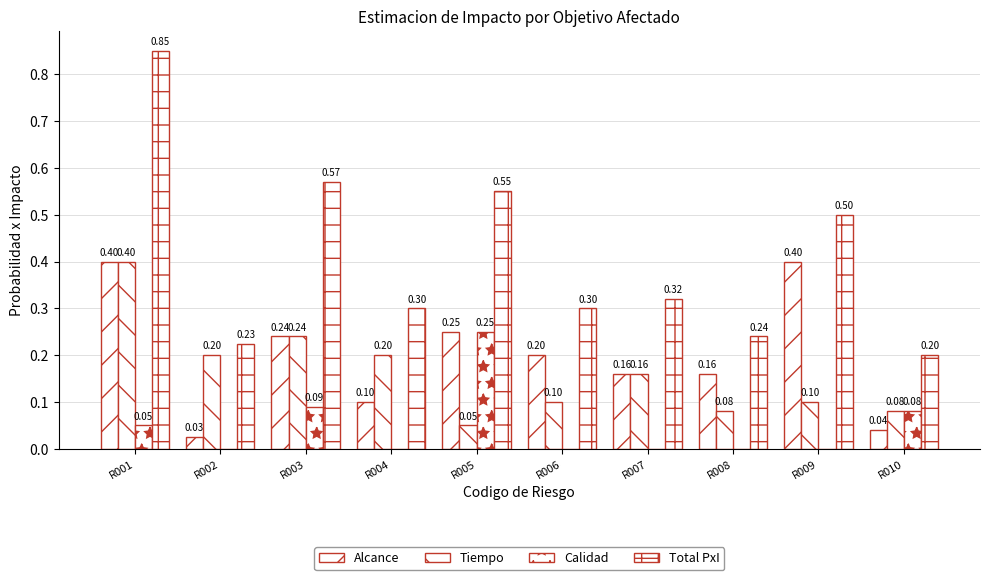

Is it true that Alcance equals 0.0 at R010?

True